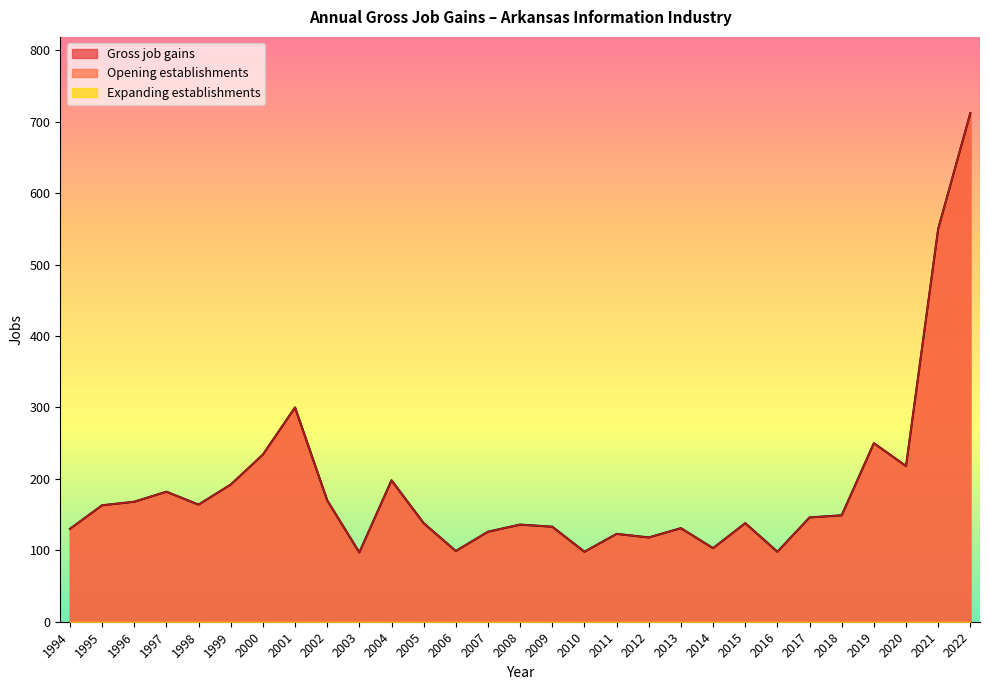

What is the value of the Opening establishments point at the 20th from the left?

131